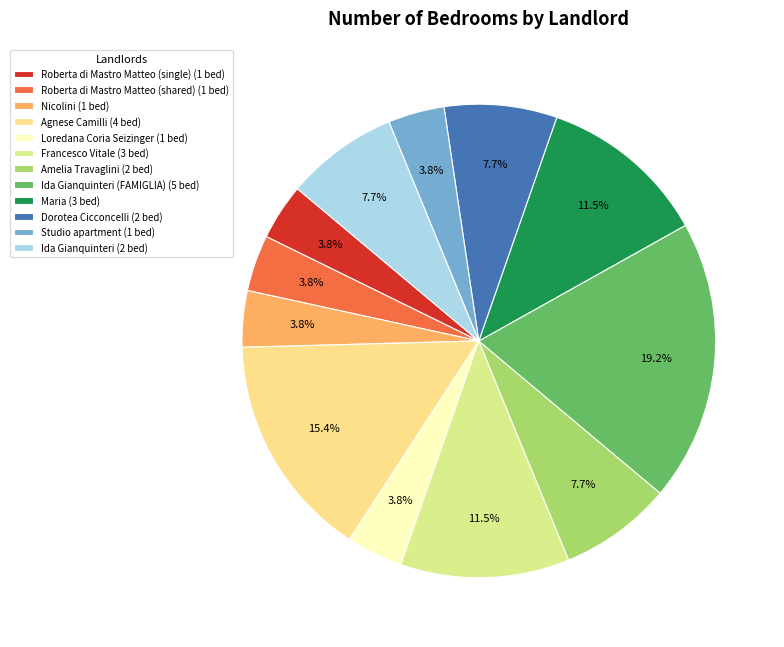

Count the number of slices in the pie.

12